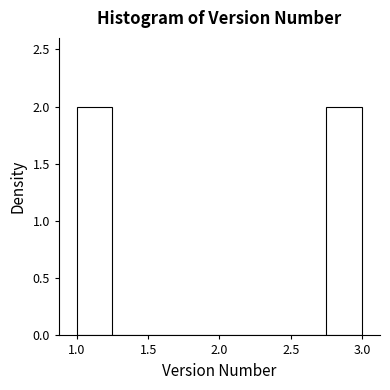

Reading left to right, transcribe this chart: for each bar, give the range it covers on the x-axis and its height. The values are not printed on the chart, so give them approximately, as read against the axis.

1.00 to 1.25: 2
1.25 to 1.50: 0
1.50 to 1.75: 0
1.75 to 2.00: 0
2.00 to 2.25: 0
2.25 to 2.50: 0
2.50 to 2.75: 0
2.75 to 3.00: 2